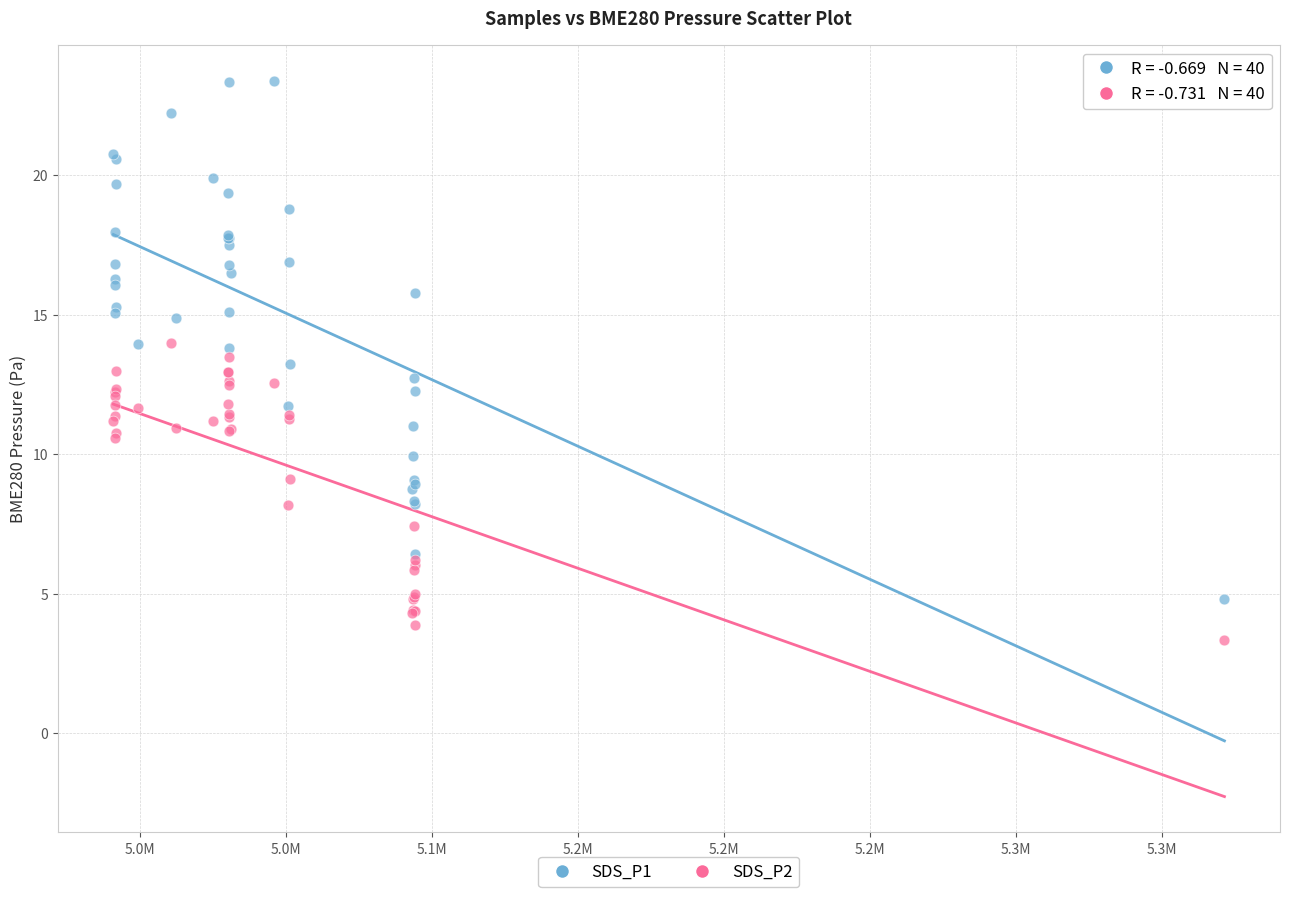

Which series reaches the maximum Y coordinate?

SDS_P1